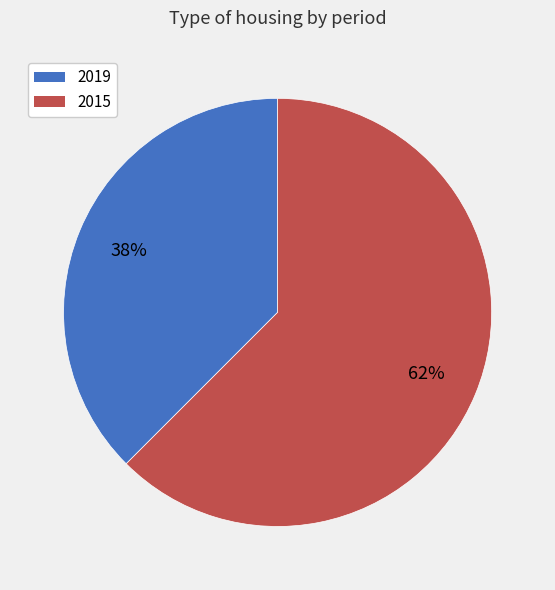

What is the smallest slice in the pie chart?

2019